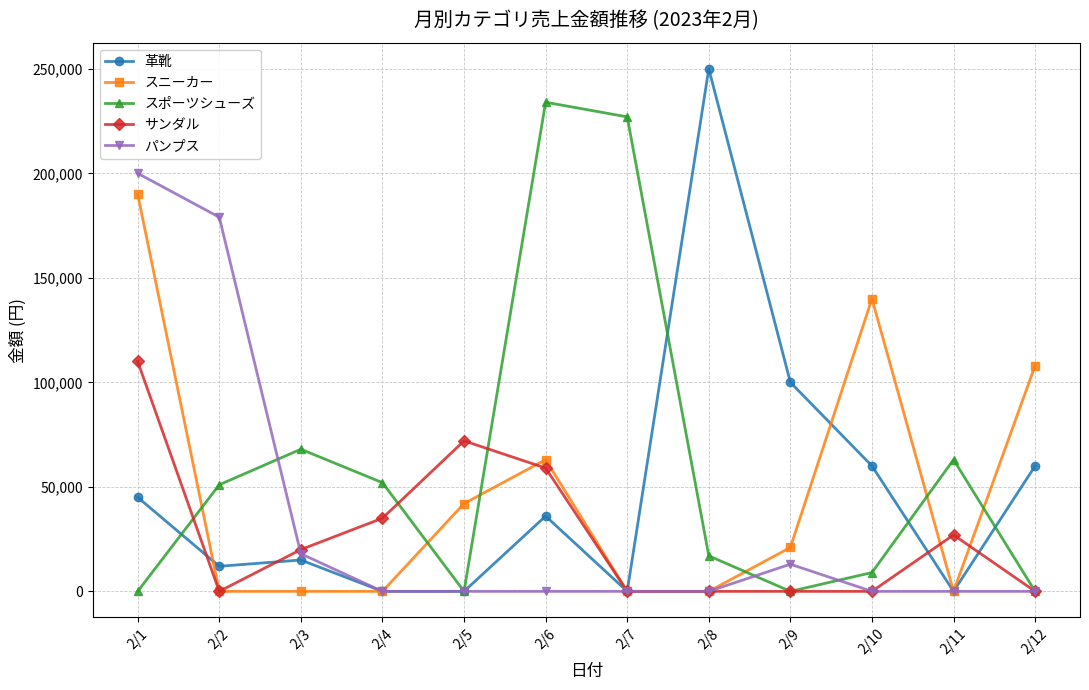

How many interior local peaks does the 革靴 series have?

3